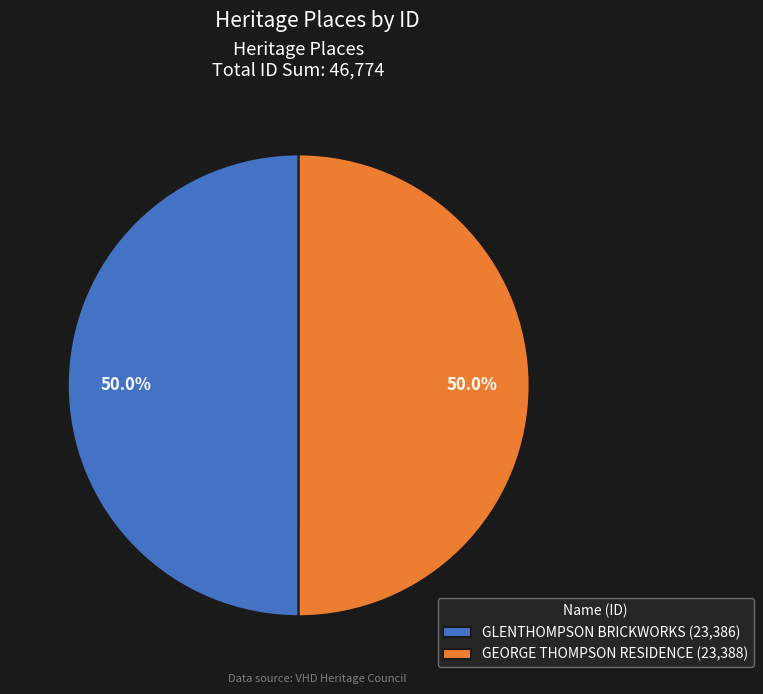

Approximately how many times larger is the value at GEORGE THOMPSON RESIDENCE (23,388) compared to GLENTHOMPSON BRICKWORKS (23,386)?

1.0